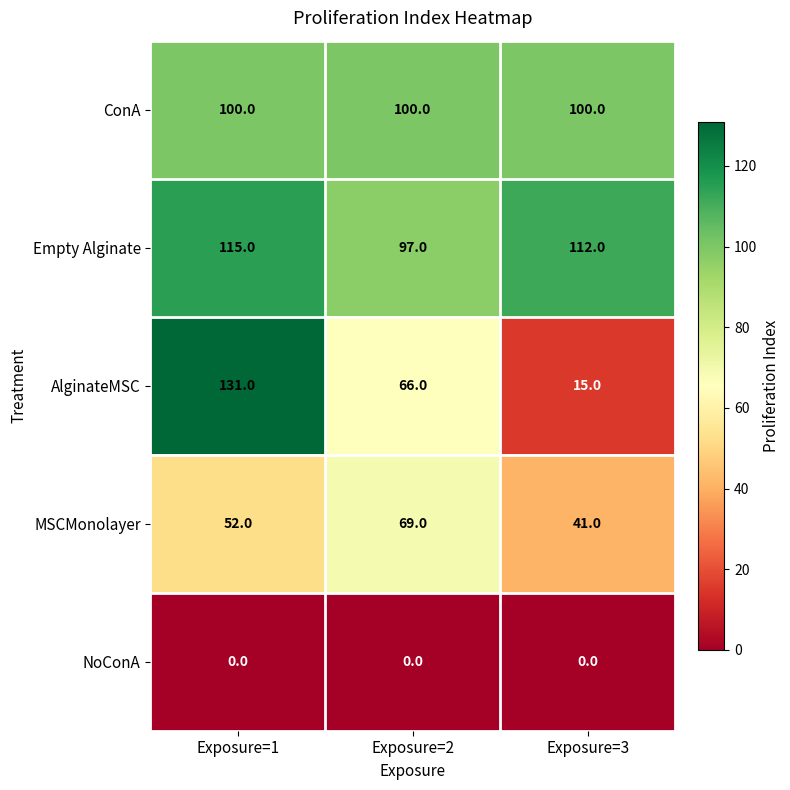

Is it true that MSCMonolayer equals 73 at Exposure=1?

False